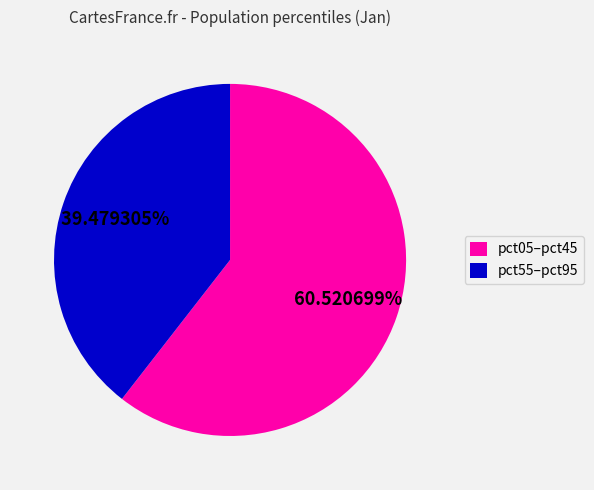

What is the ratio of the value at pct05–pct45 to the value at pct55–pct95?

1.5